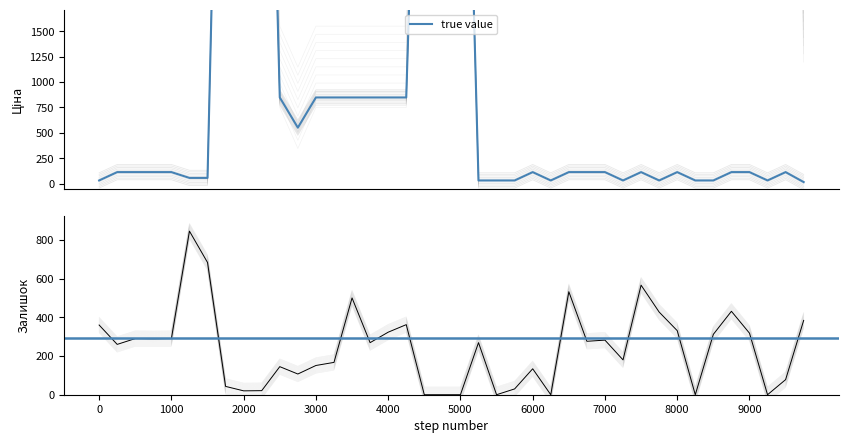

How many data points in Залишок are less than 229?

19